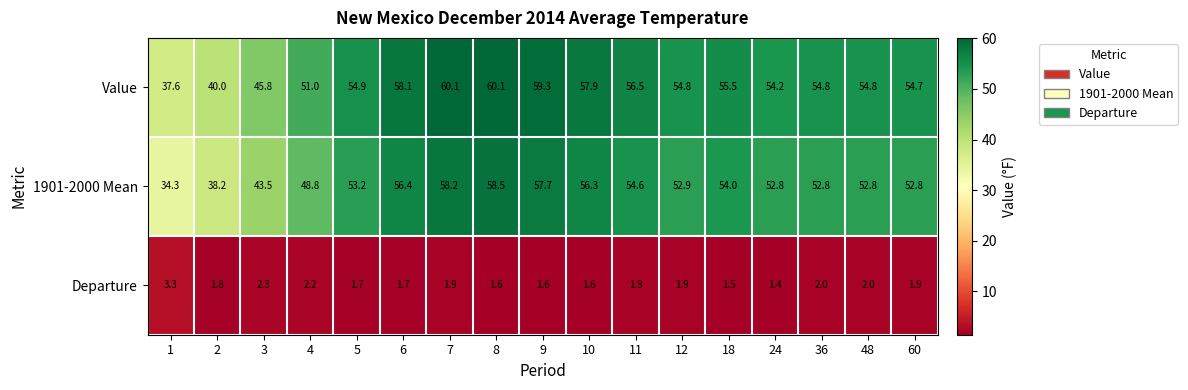

At how many categories does at least one series exceed 19?

17